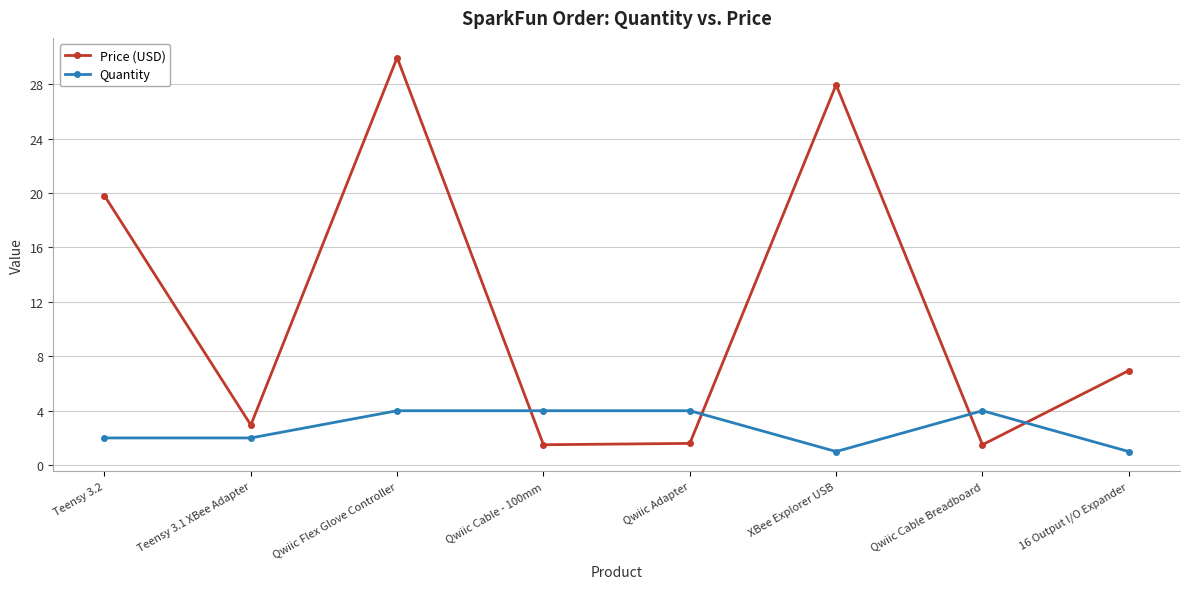

What is the difference between the highest and lowest values at Qwiic Cable Breadboard?

2.5